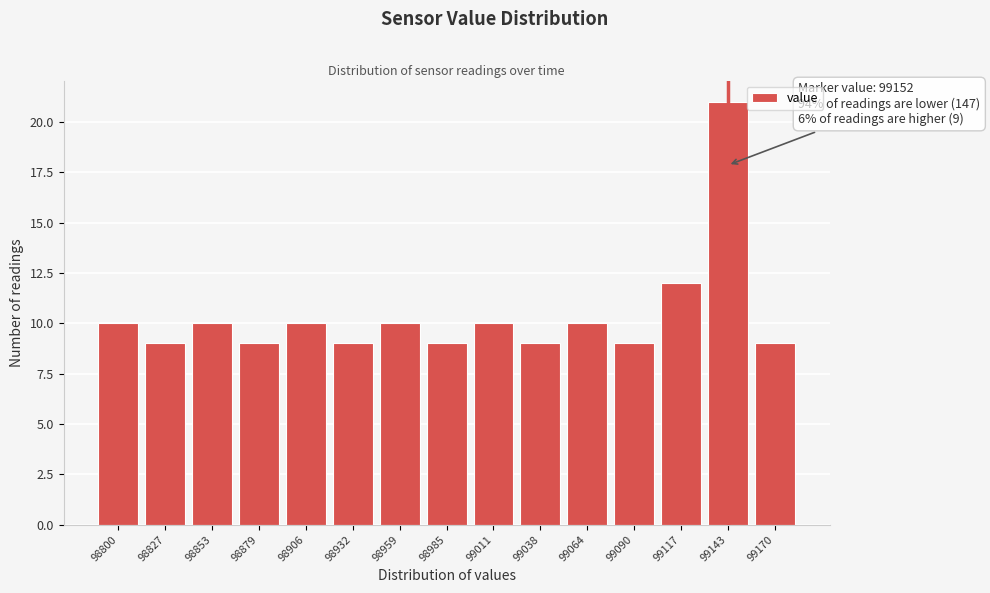

Reading left to right, transcribe all the data shown in this chart.

98800=10	98827=9	98853=10	98879=9	98906=10	98932=9	98959=10	98985=9	99011=10	99038=9	99064=10	99090=9	99117=12	99143=21	99170=9